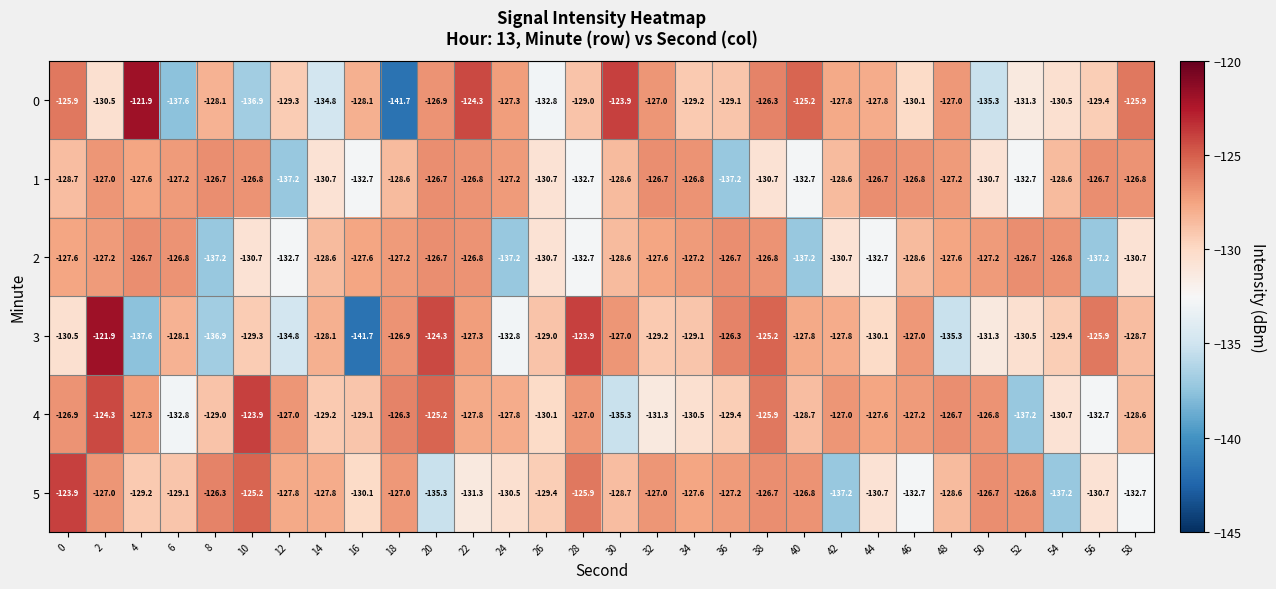

What is the difference between the maximum and minimum values in the 3 series?

19.8